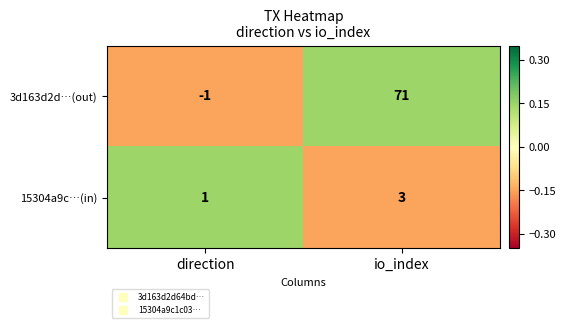

How many negative values does the 3d163d2d…(out) series have?

1